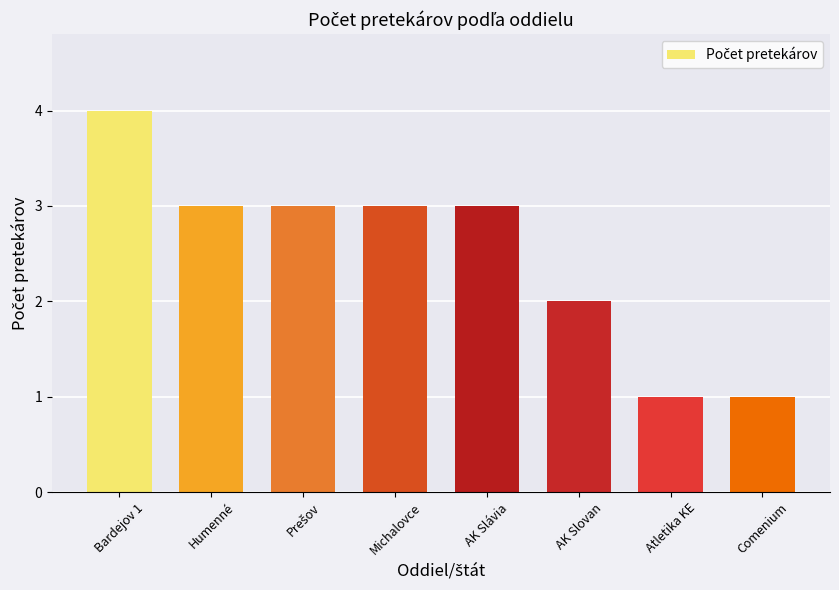

At which label does the data first exceed 3?

Bardejov 1